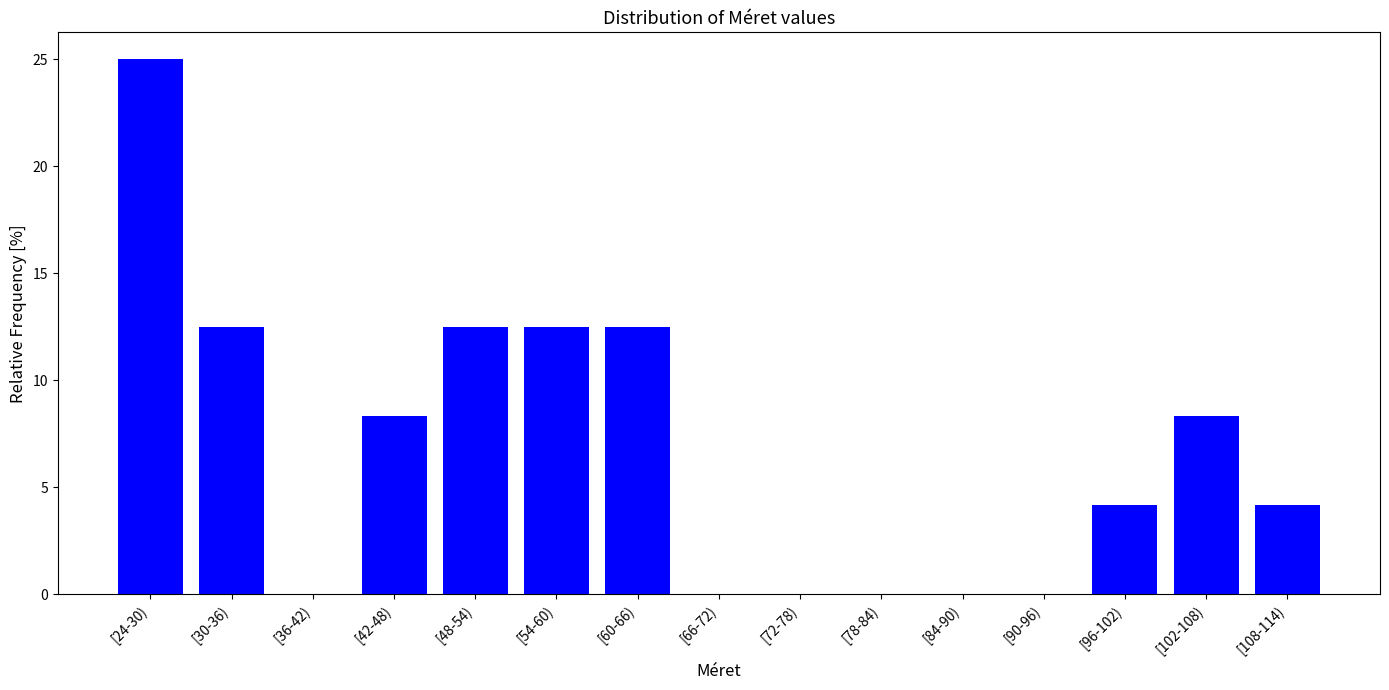

Reading left to right, transcribe all the data shown in this chart.

[24-30)=25.0	[30-36)=12.5	[36-42)=0.0	[42-48)=8.3	[48-54)=12.5	[54-60)=12.5	[60-66)=12.5	[66-72)=0.0	[72-78)=0.0	[78-84)=0.0	[84-90)=0.0	[90-96)=0.0	[96-102)=4.2	[102-108)=8.3	[108-114)=4.2